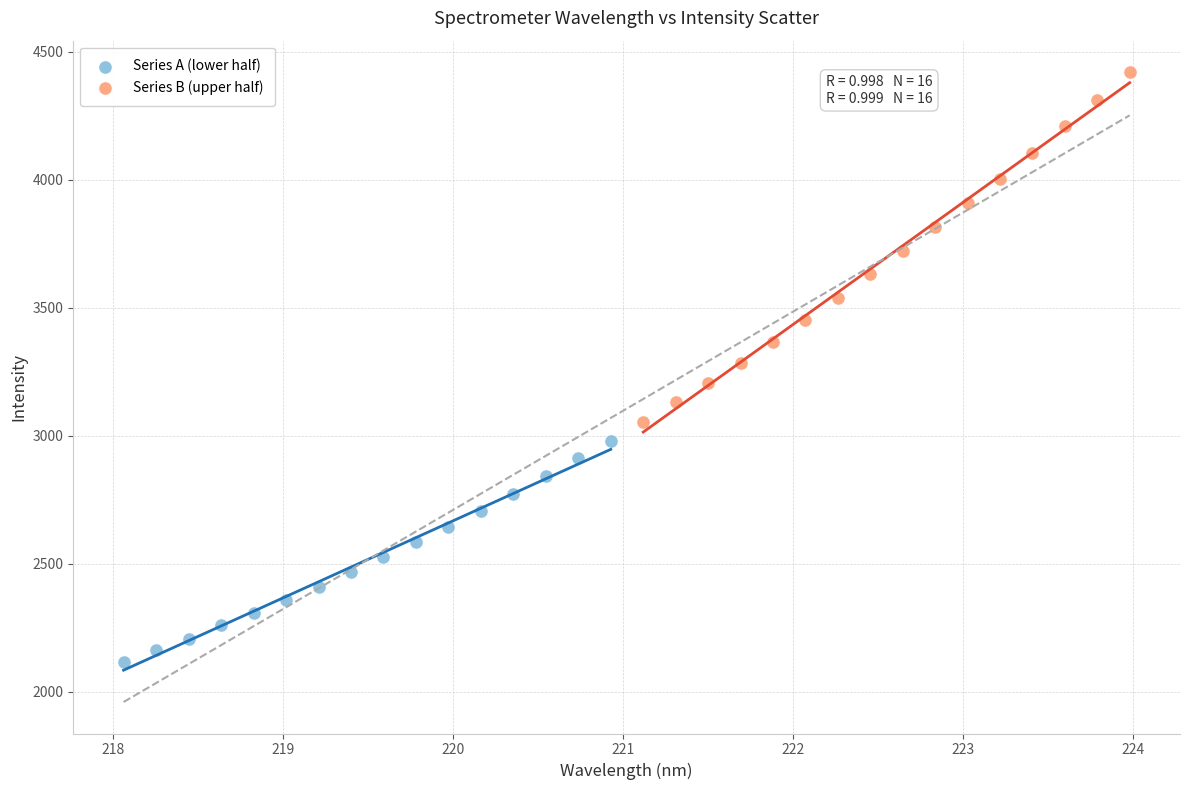

Which series has the widest spread of Y values?

Series B (upper half)